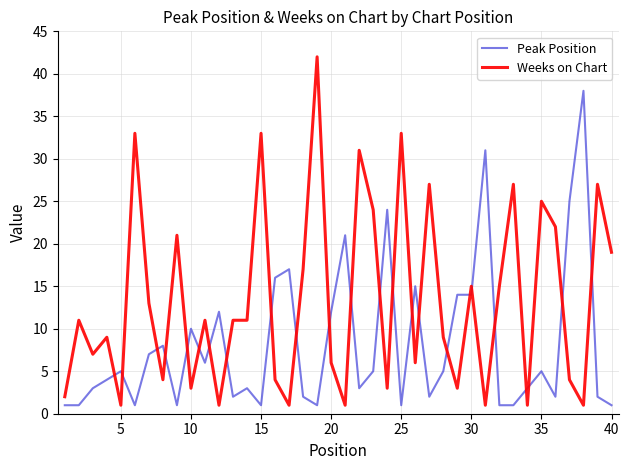

Which series has the largest range (max minus min)?

Weeks on Chart